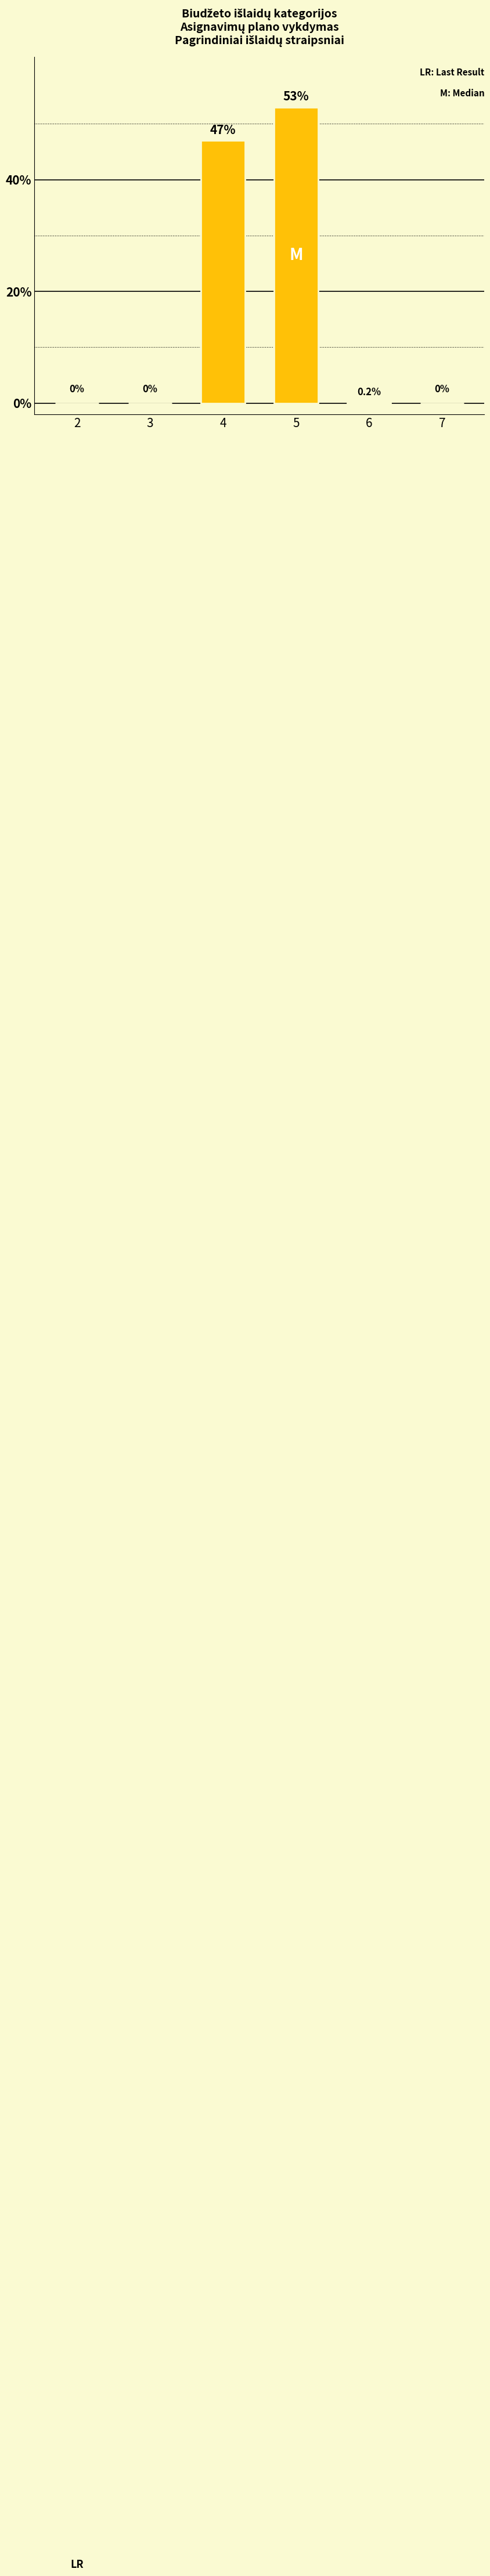

How many positive values are there?

3